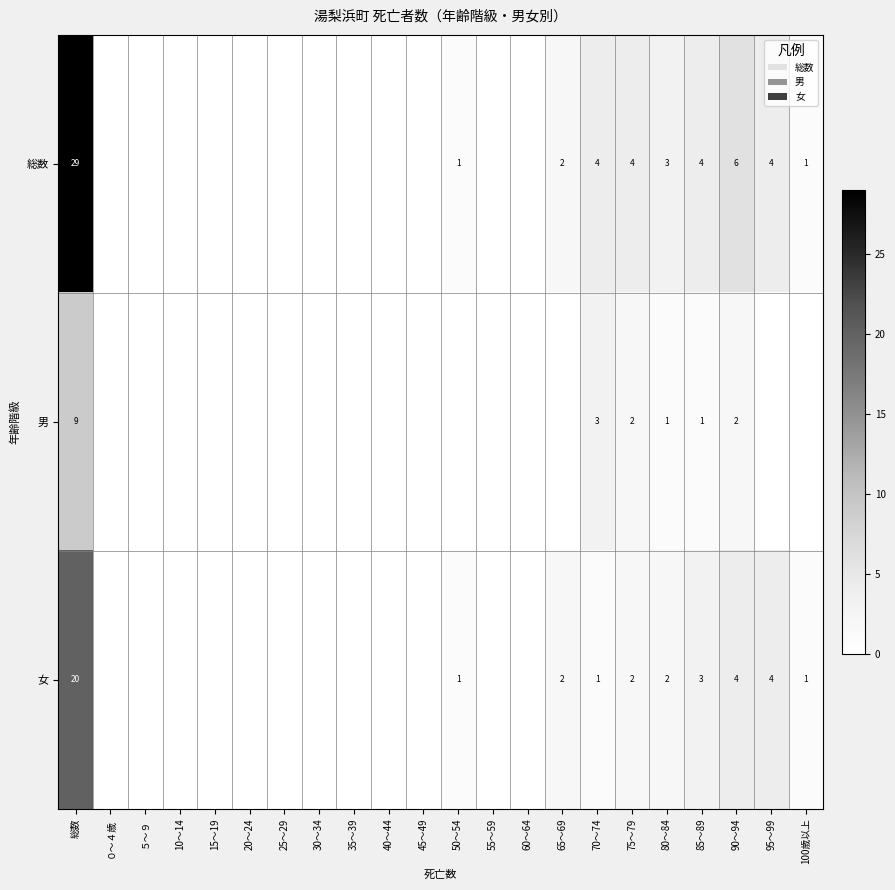

What is the total value across all series at 80～84?

6